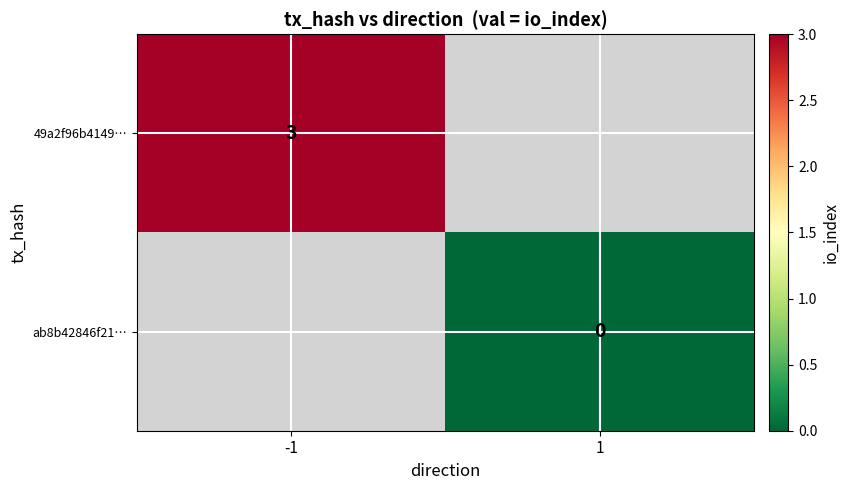

Is it true that 49a2f96b4149… equals 5 at -1?

False